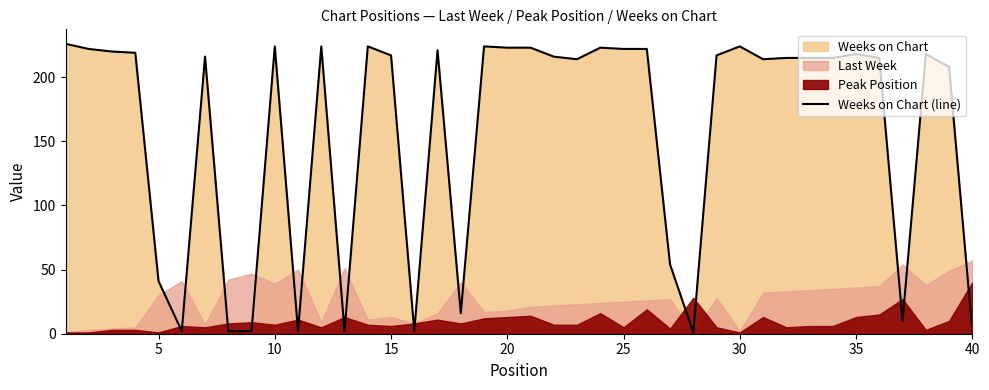

Is it true that Weeks on Chart (line) equals 101 at 20?

False